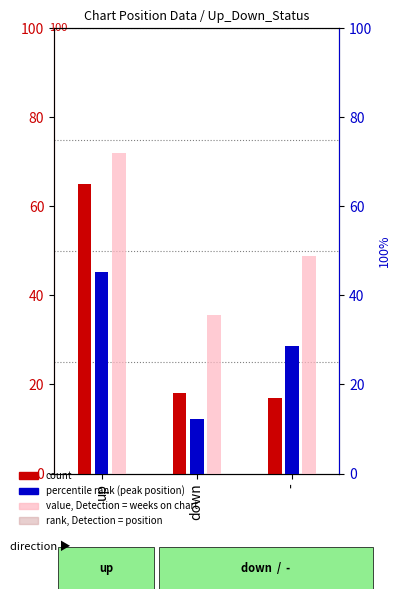

What is the difference between the maximum and second lowest values in the count series?

47.0